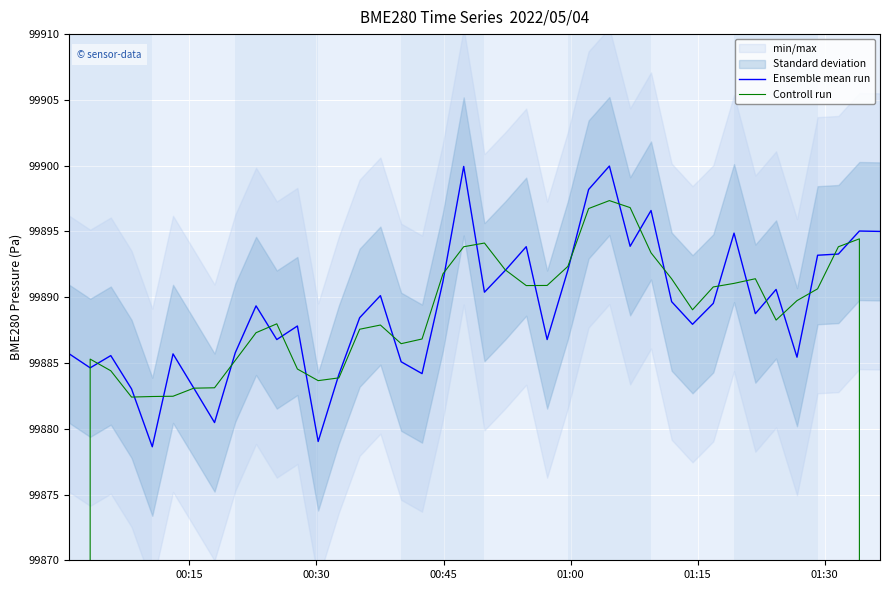

What is the highest value of the Ensemble mean run series?

99900.0